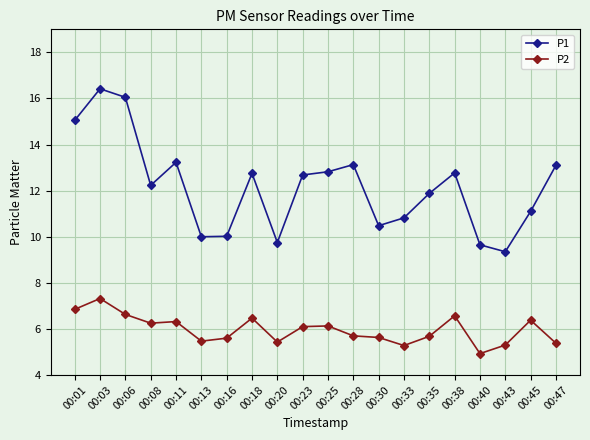

At which category does P2 reach its first local peak?

00:03